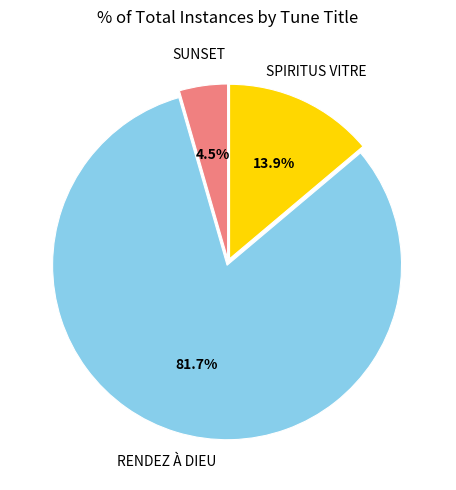

Does any single category account for the majority?

Yes